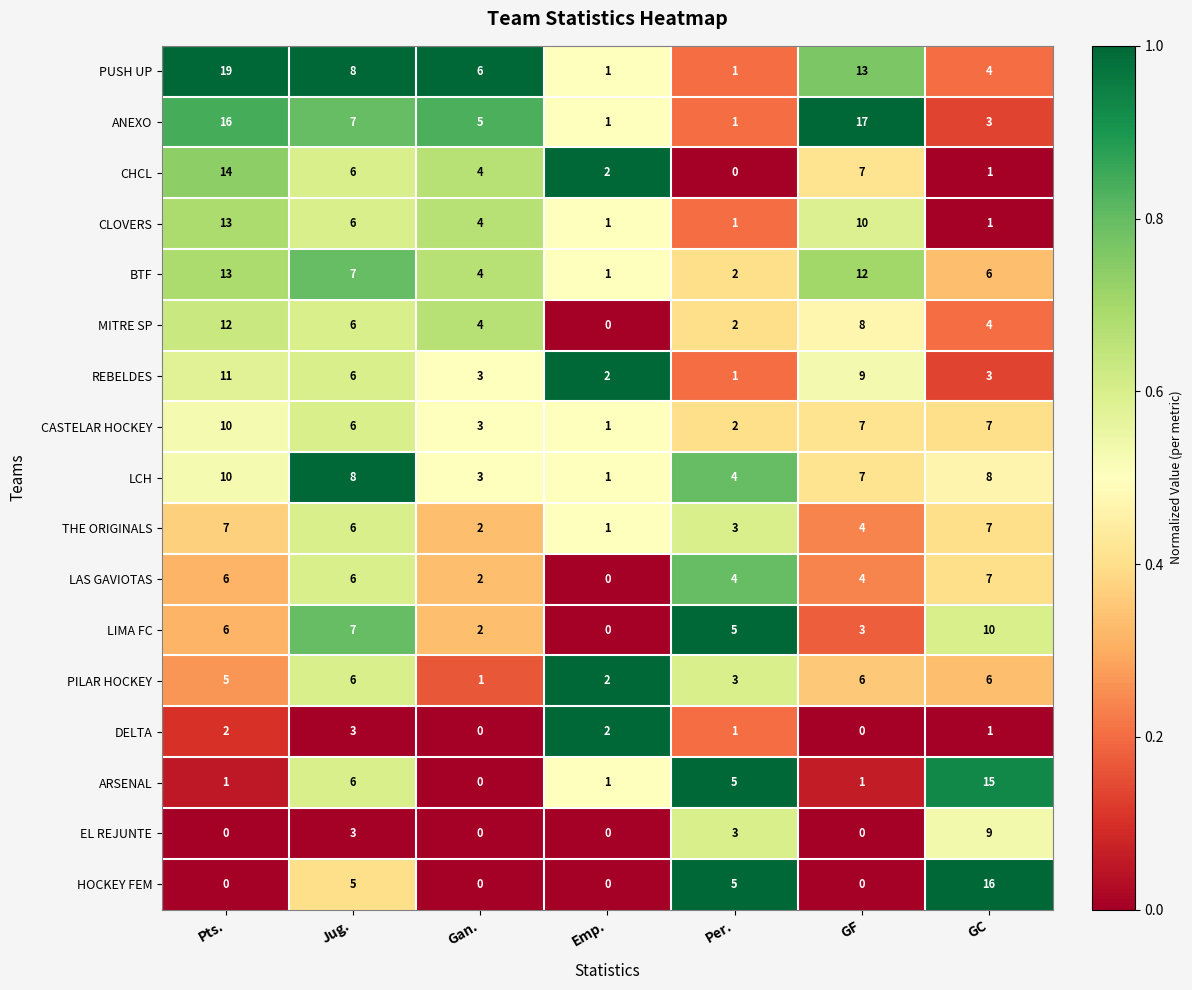

What is the total value across all series at GC?

108